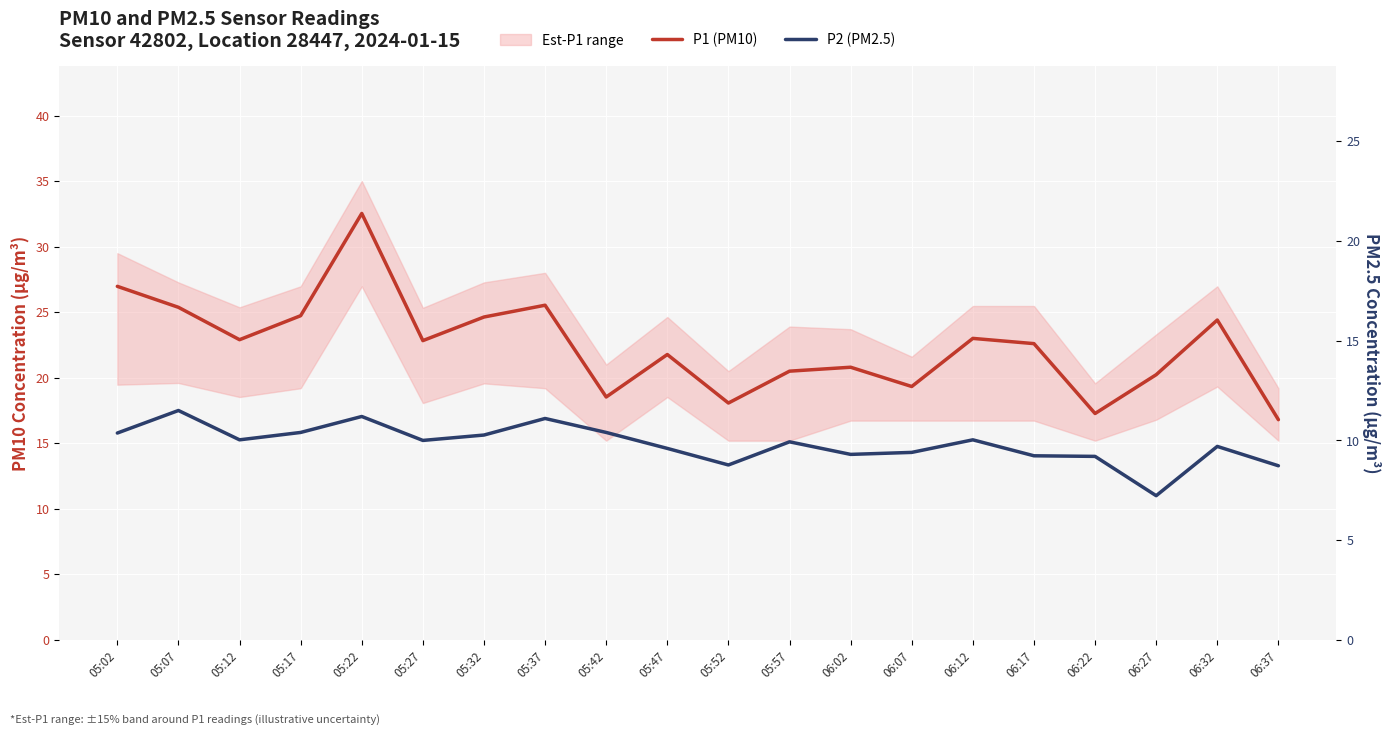

Count the number of categories in the chart.

20